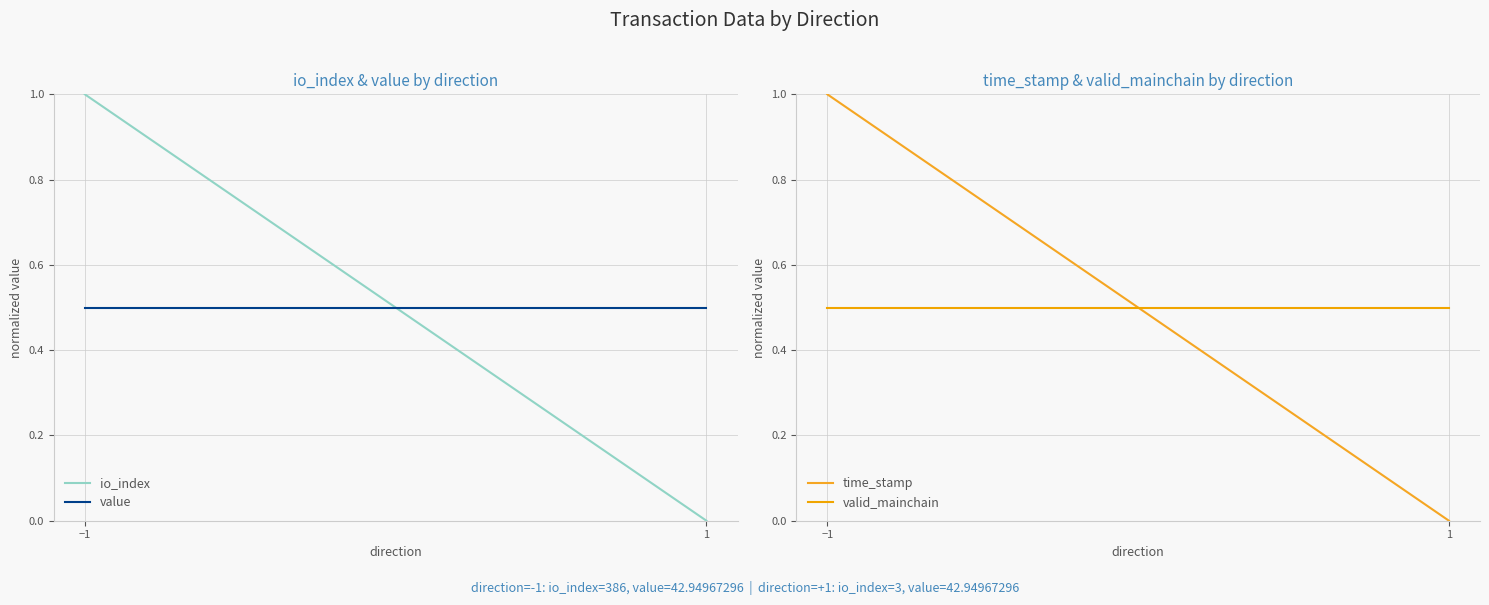

What are all the series names shown in the legend?

io_index, value, time_stamp, valid_mainchain